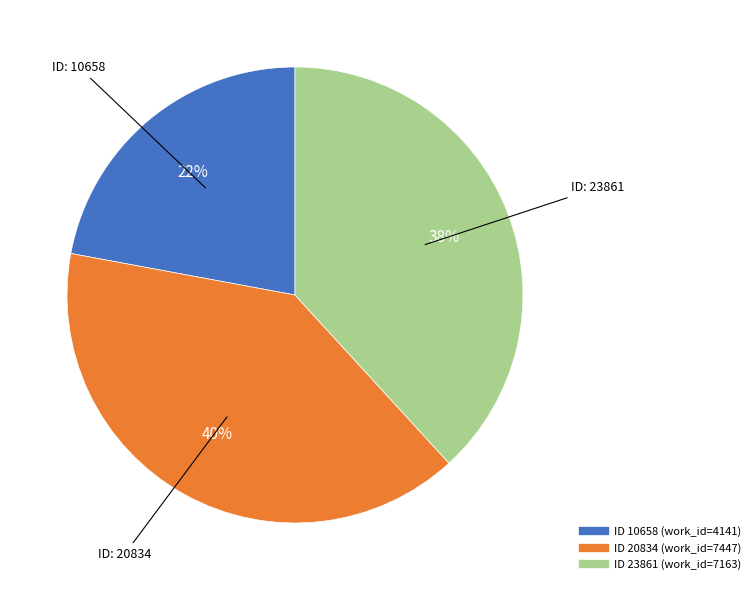

Is there any slice that represents more than half of the pie?

No